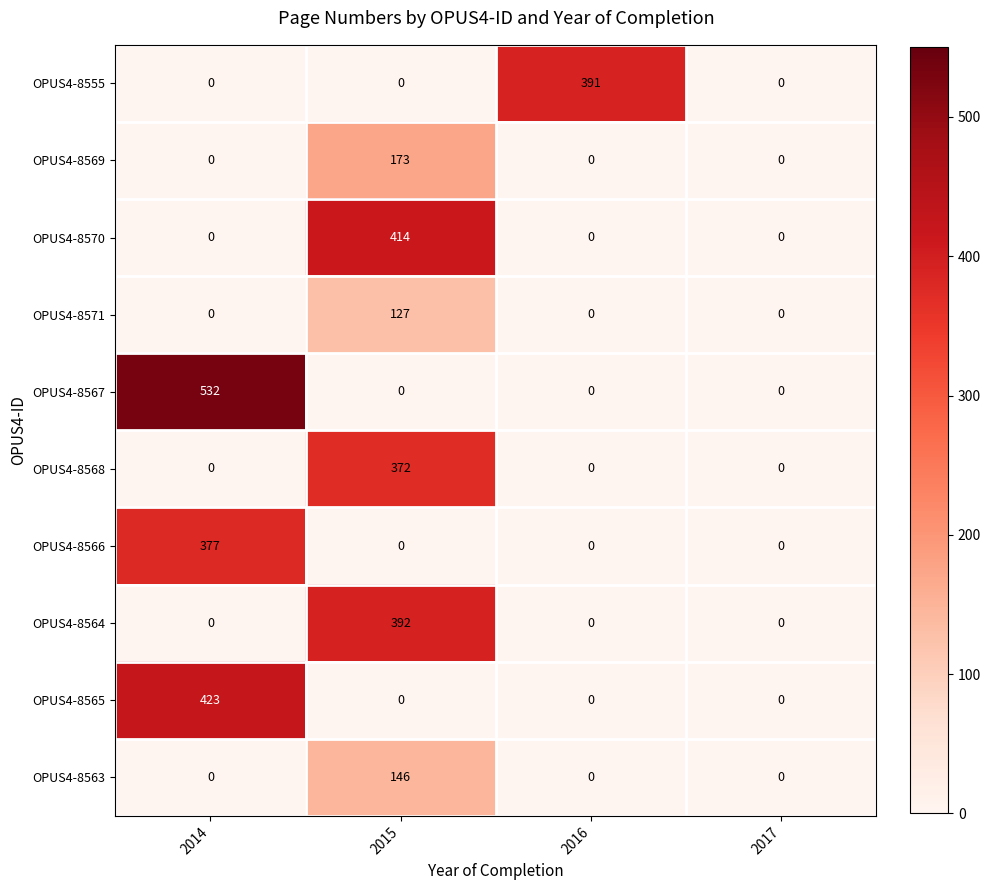

What is the sum of the OPUS4-8567 values at 2014 and 2015?

532